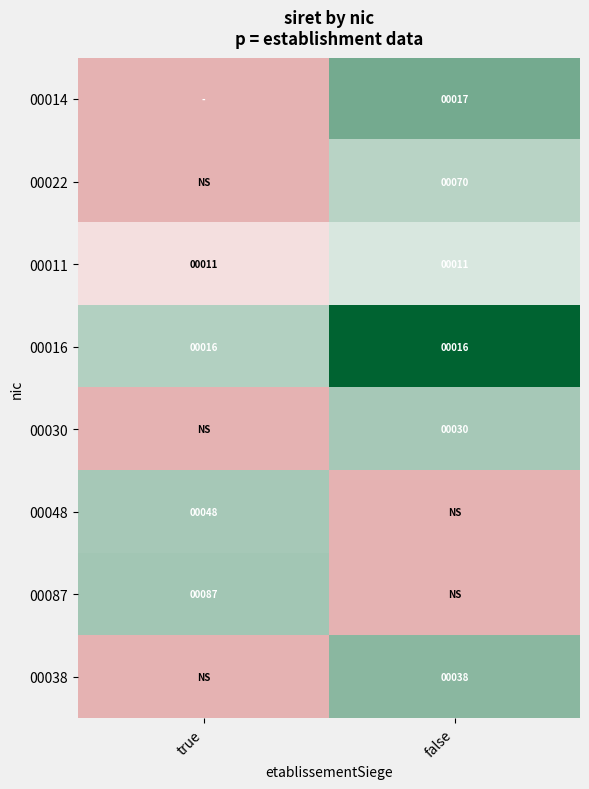

The value of 00048 at true is 1.1. True or false?

False